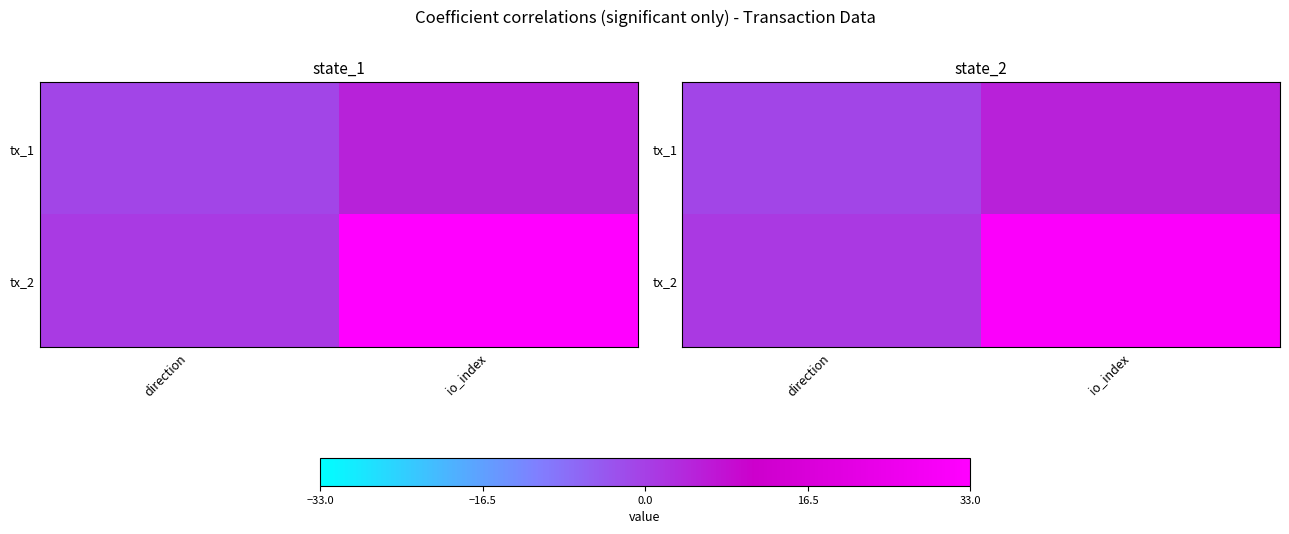

What is the difference between the tx_1 values at io_index and direction?

6.2